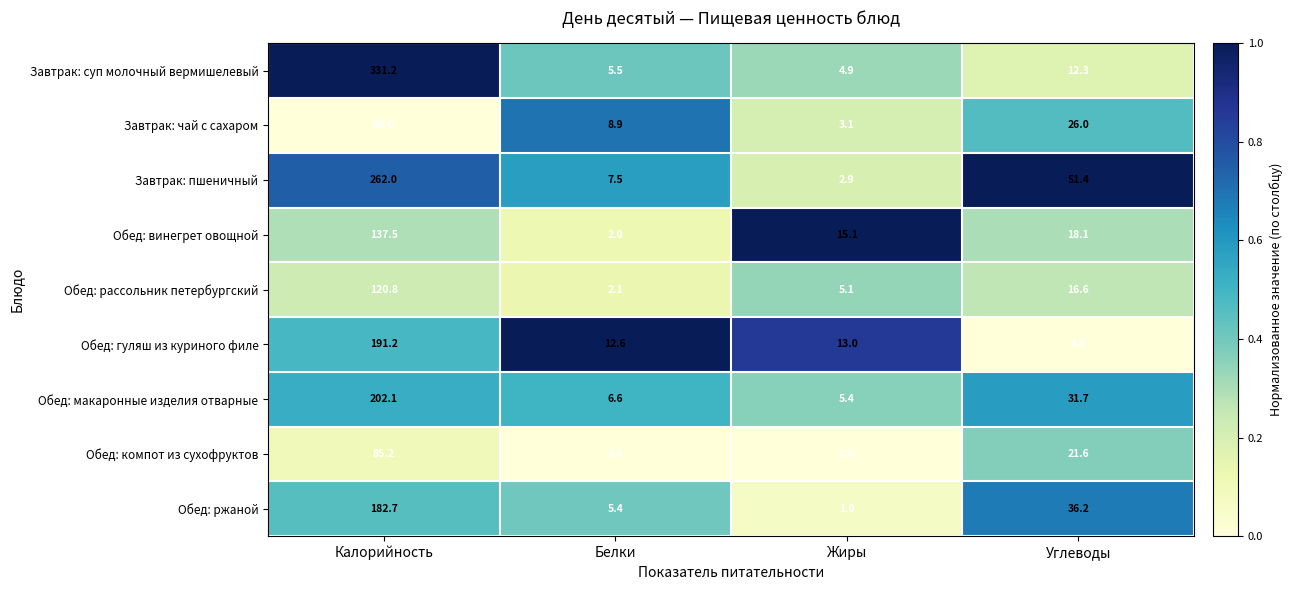

The Обед: ржаной series shows 1.0 at Жиры. True or false?

True